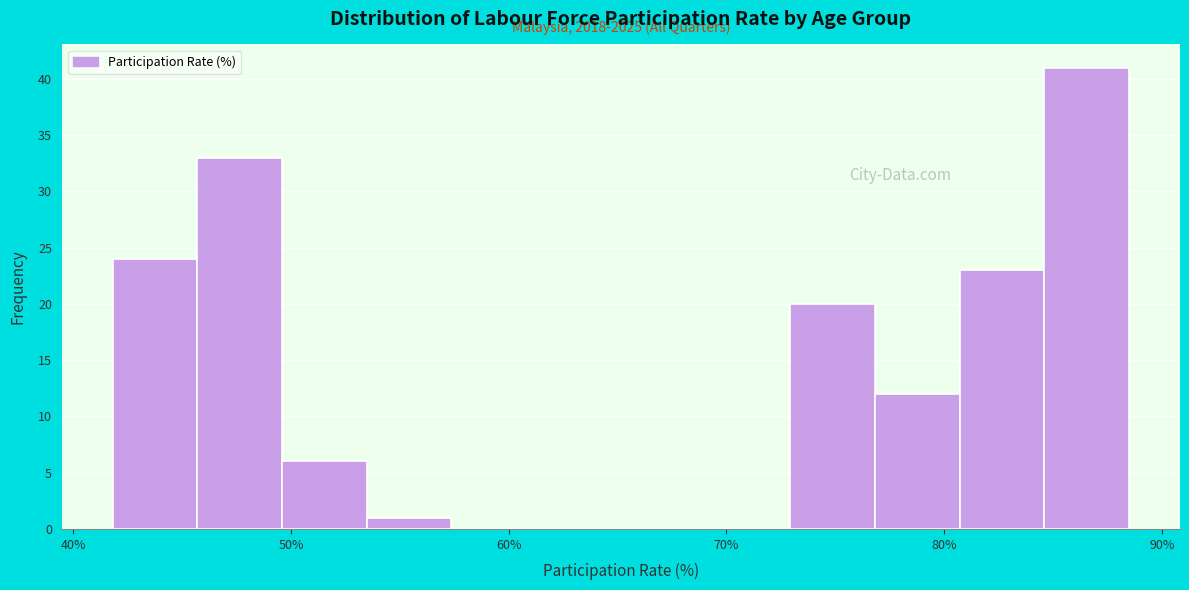

Read against the x-axis, roughly where is the centre of the tallest bar?

87